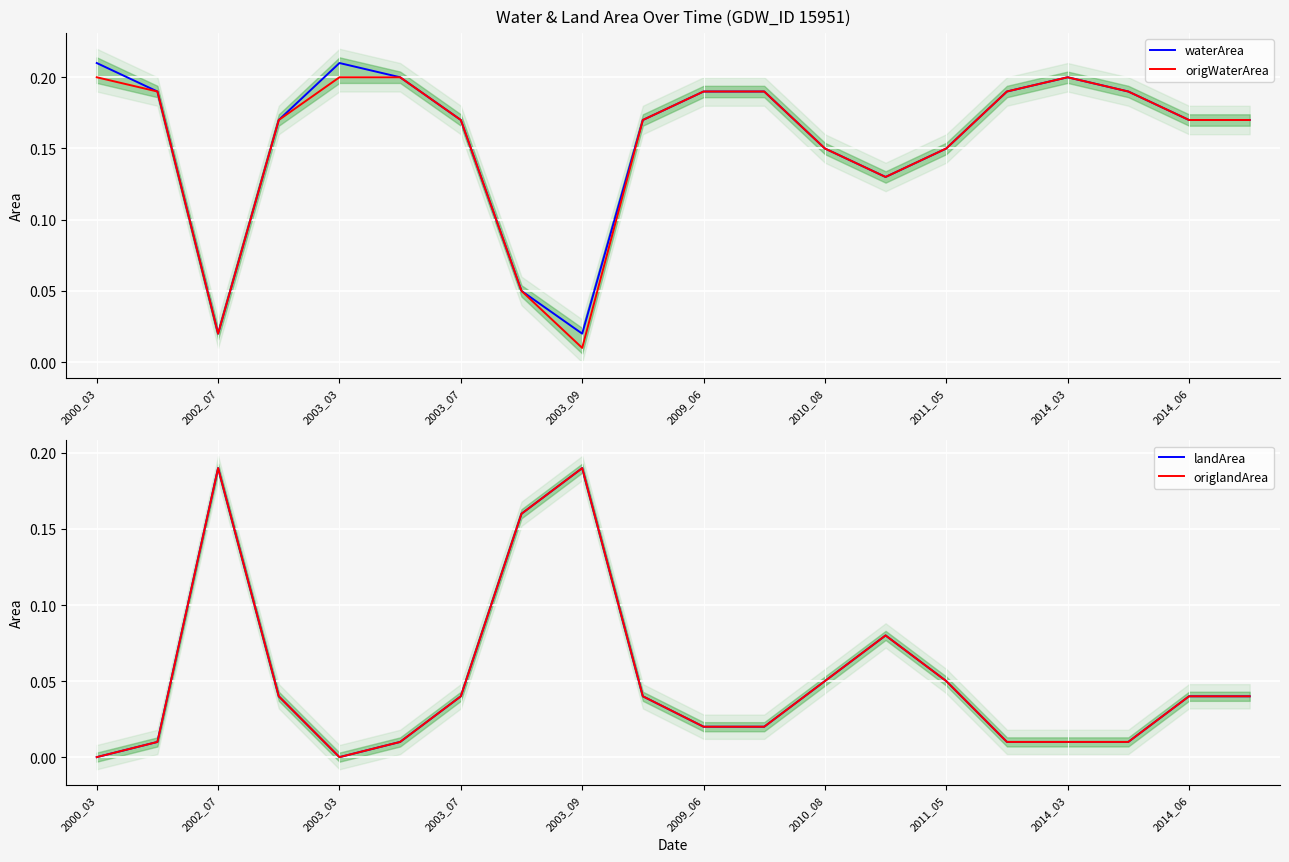

What is the spread (max minus min) of values at 2000_03?

0.2